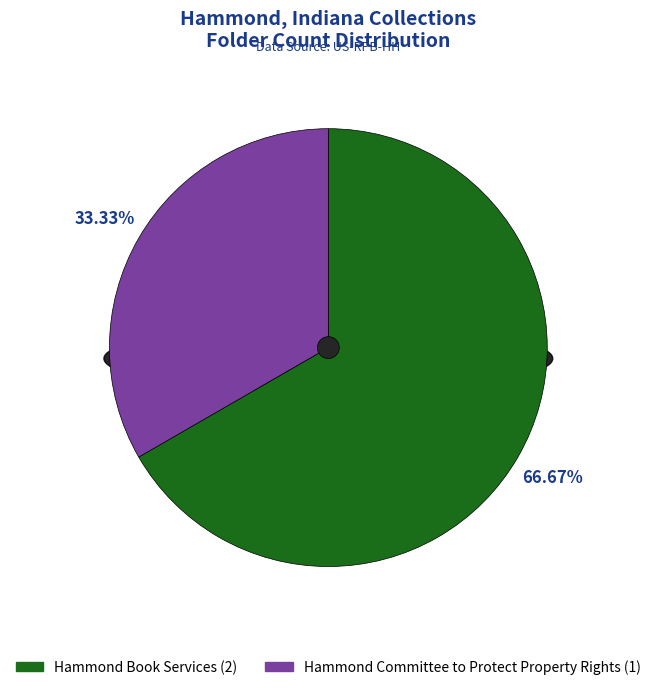

Does Hammond Committee to Protect Property Rights account for over 50% of the chart?

No